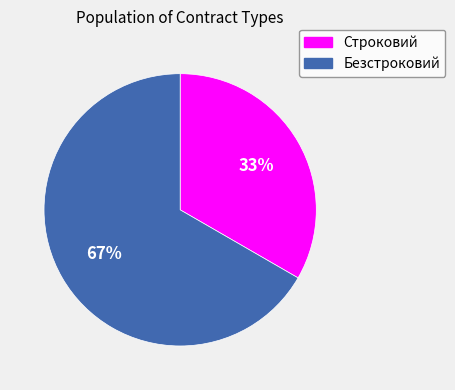

Count the number of slices in the pie.

2